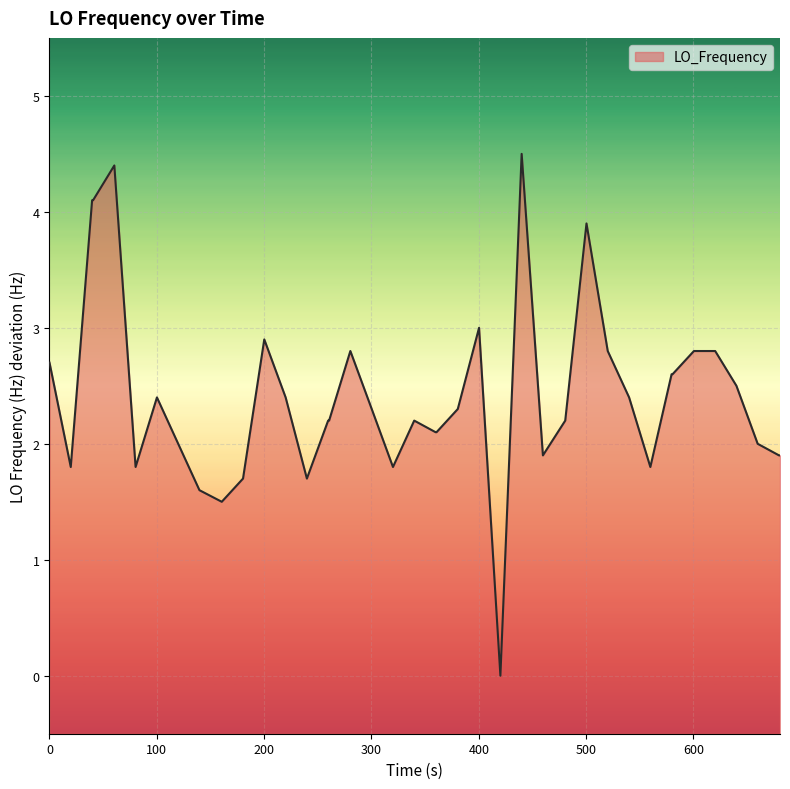

Count the number of data series in this chart.

1